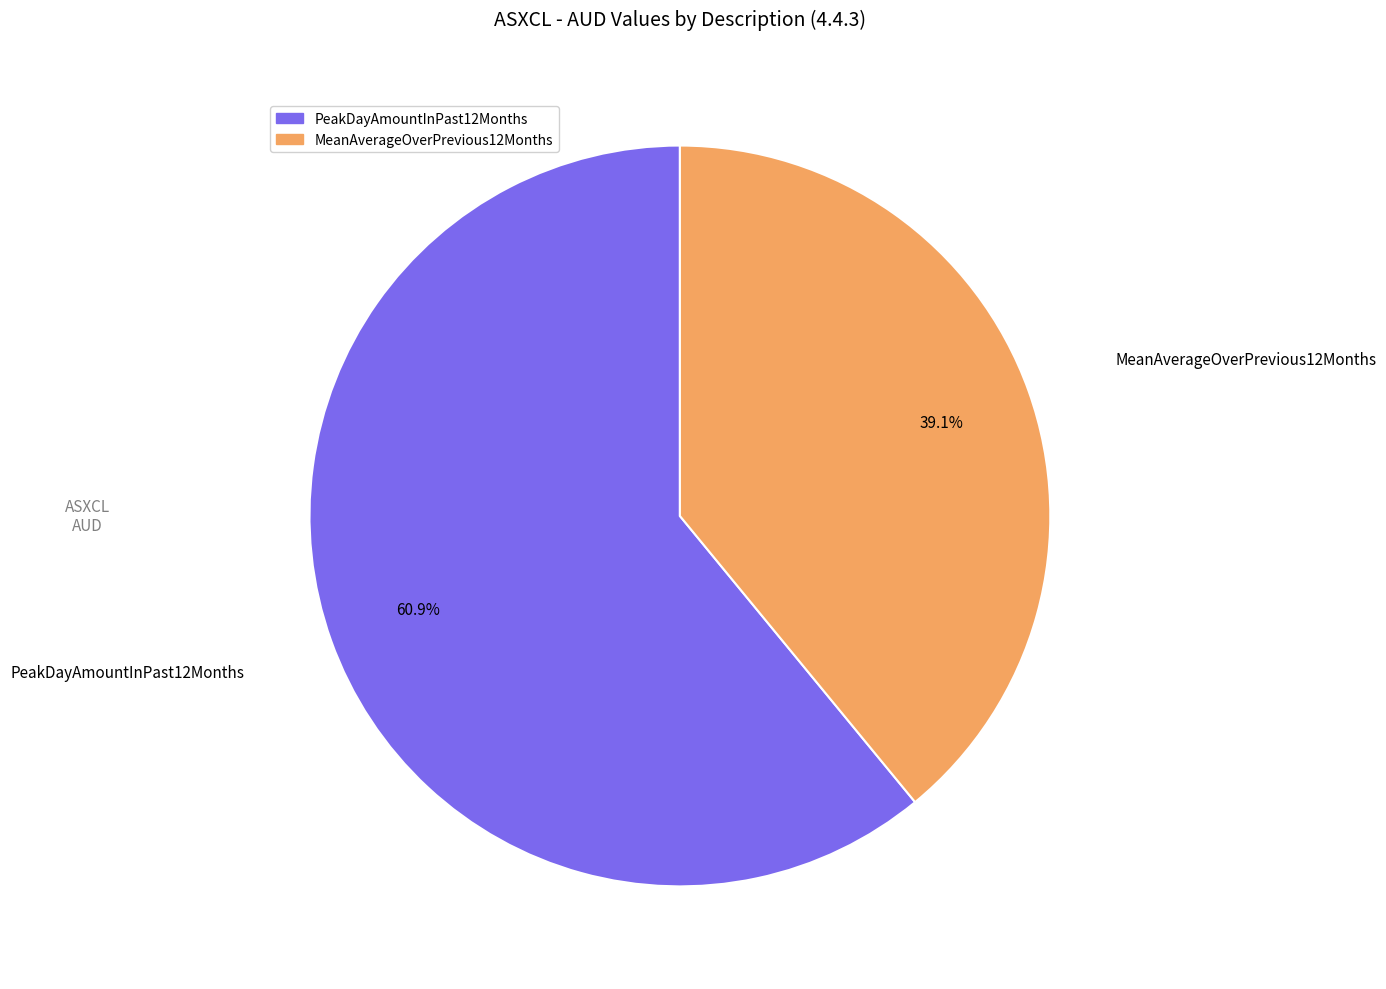

To the nearest percent, what is the difference between the PeakDayAmountInPast12Months and MeanAverageOverPrevious12Months slice percentages?

22%